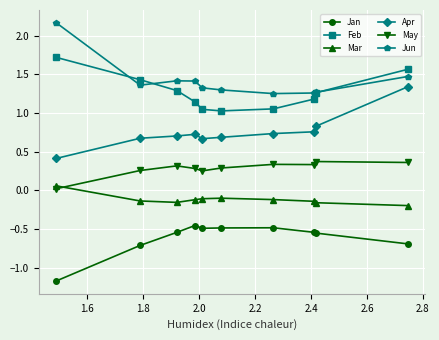

What are all the series names shown in the legend?

Jan, Feb, Mar, Apr, May, Jun